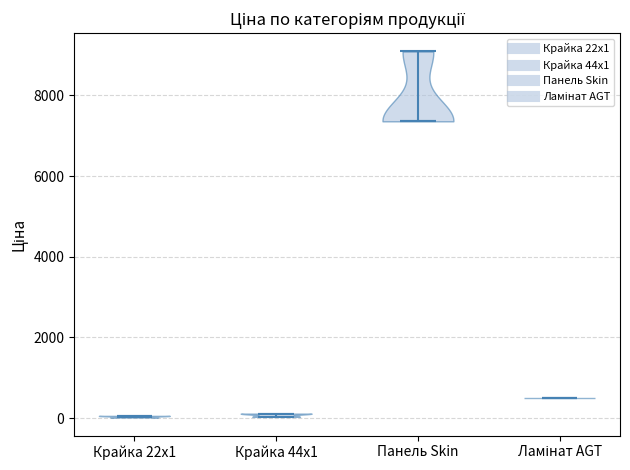

Reading left to right, read every violin against the y-axis: where its median line is, and the lowest and highest points it reaches. The values are not printed on the chart, so give them approximately, as read against the axis.

Крайка 22x1: median line 0, lowest point 0, highest point 0
Крайка 44x1: median line 200, lowest point 0, highest point 200
Панель Skin: median line 7400, lowest point 7400, highest point 9000
Ламінат AGT: median line 600, lowest point 600, highest point 600